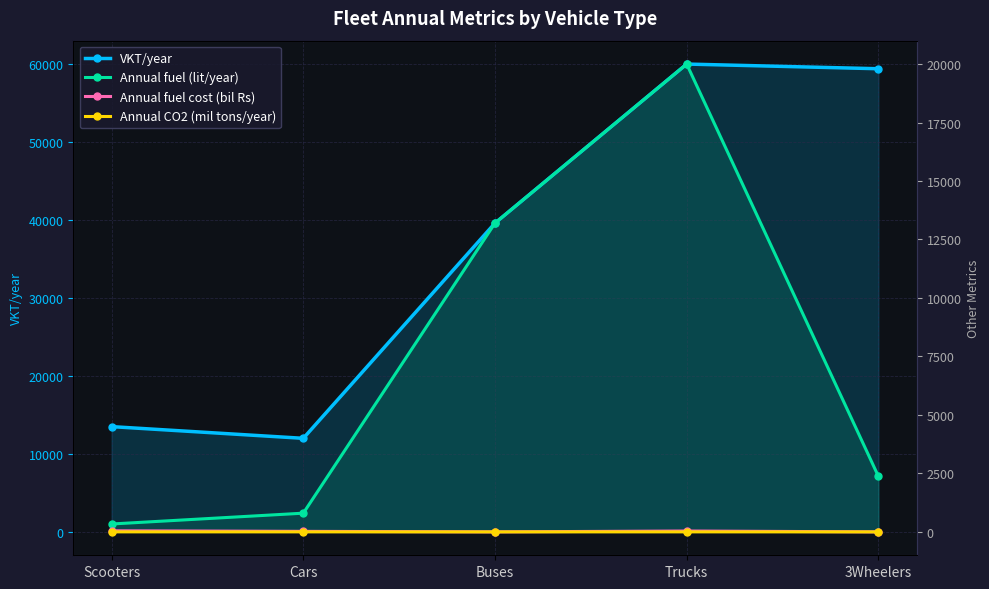

True or false: Annual fuel (lit/year) and Annual fuel cost (bil Rs) intersect in this chart.

False